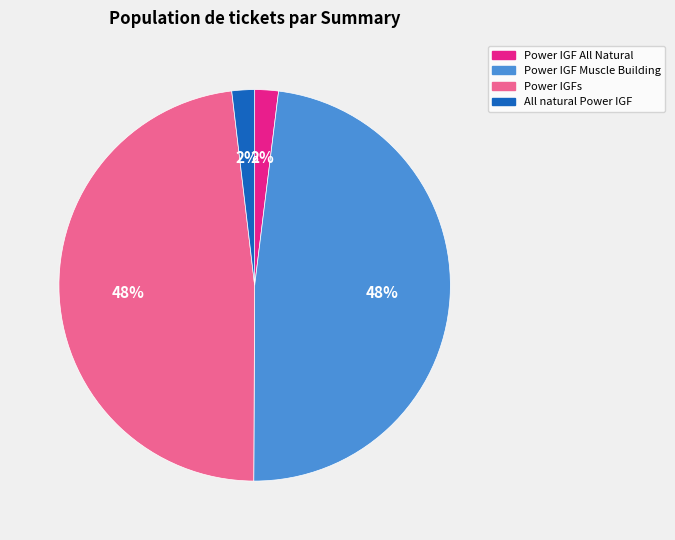

To the nearest percent, what is the difference between the Power IGF All Natural and Power IGFs slice percentages?

46%